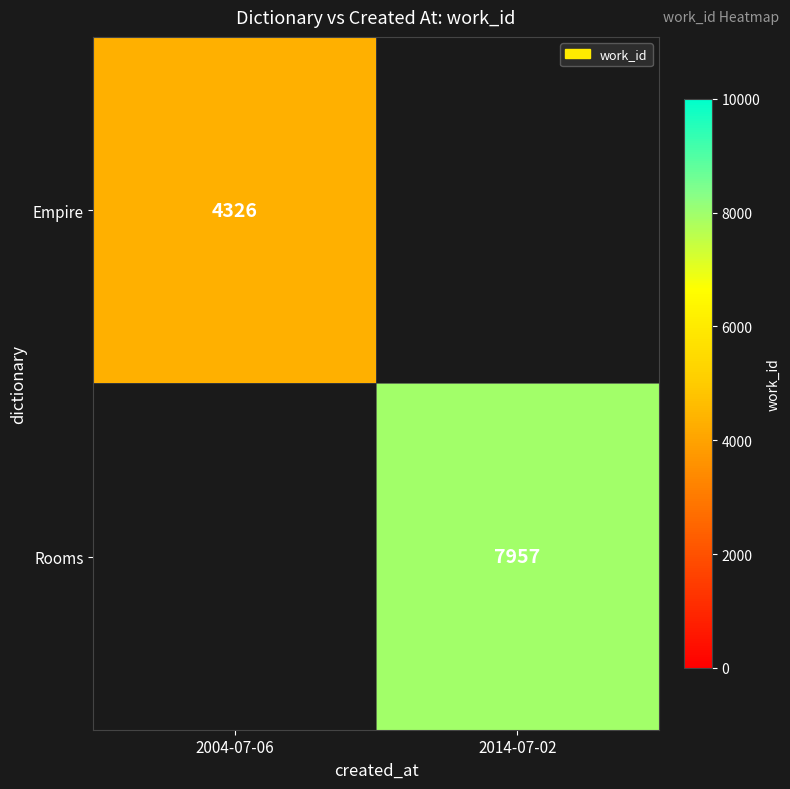

The value of Empire at 2004-07-06 is 4326. True or false?

True